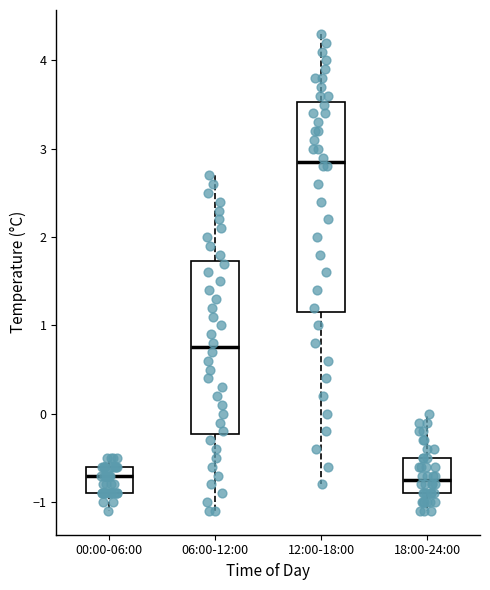

Which box is the tallest, from its lower edge to its upper edge?

12:00-18:00